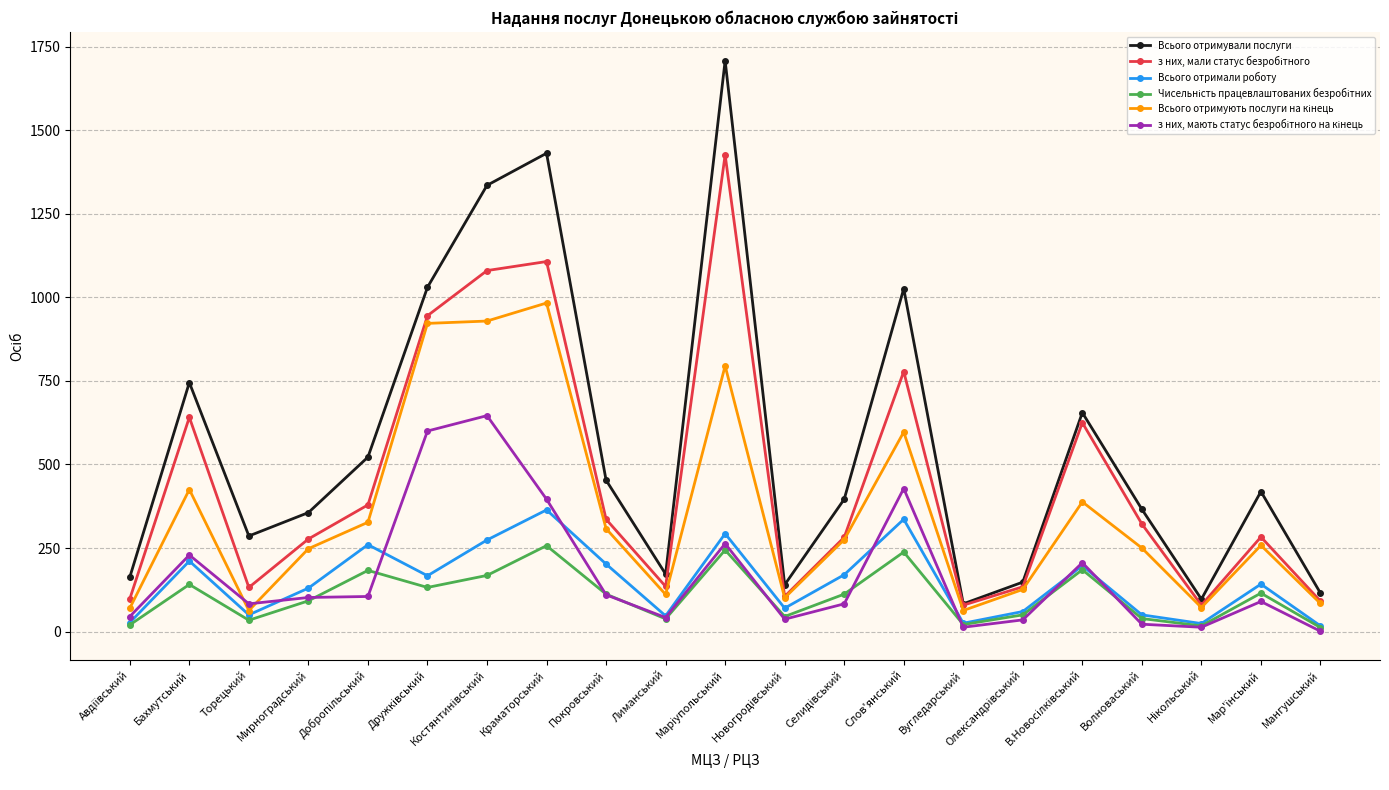

What is the maximum value shown in the chart?

1708